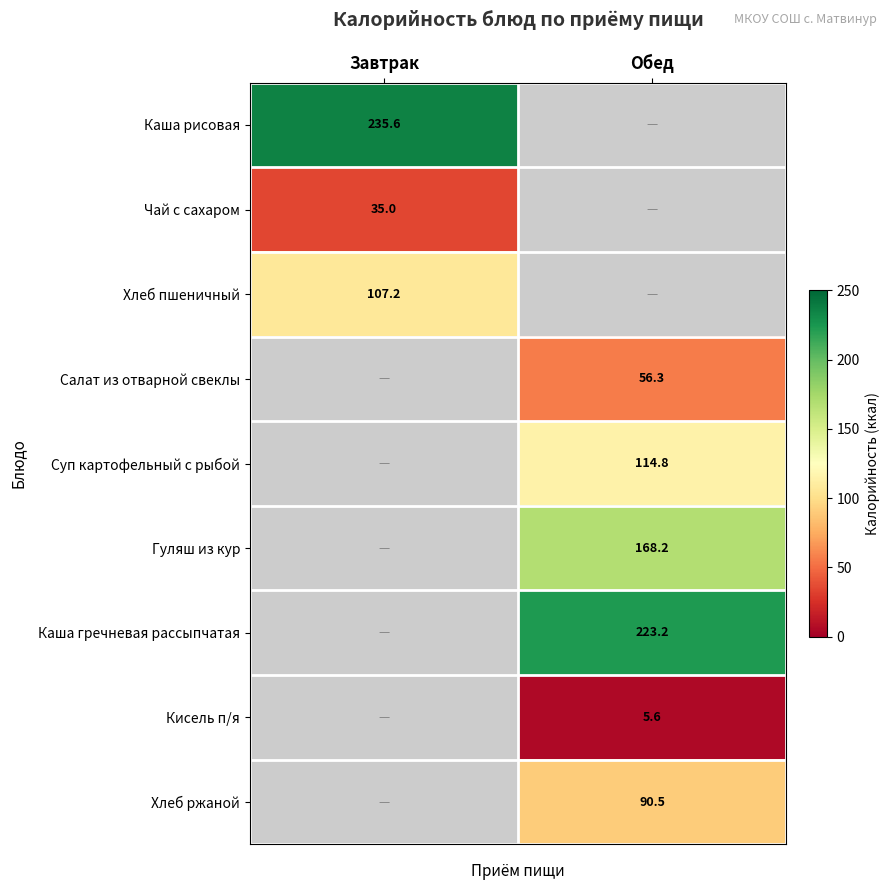

Is it true that Хлеб ржаной equals 90.5 at Обед?

True